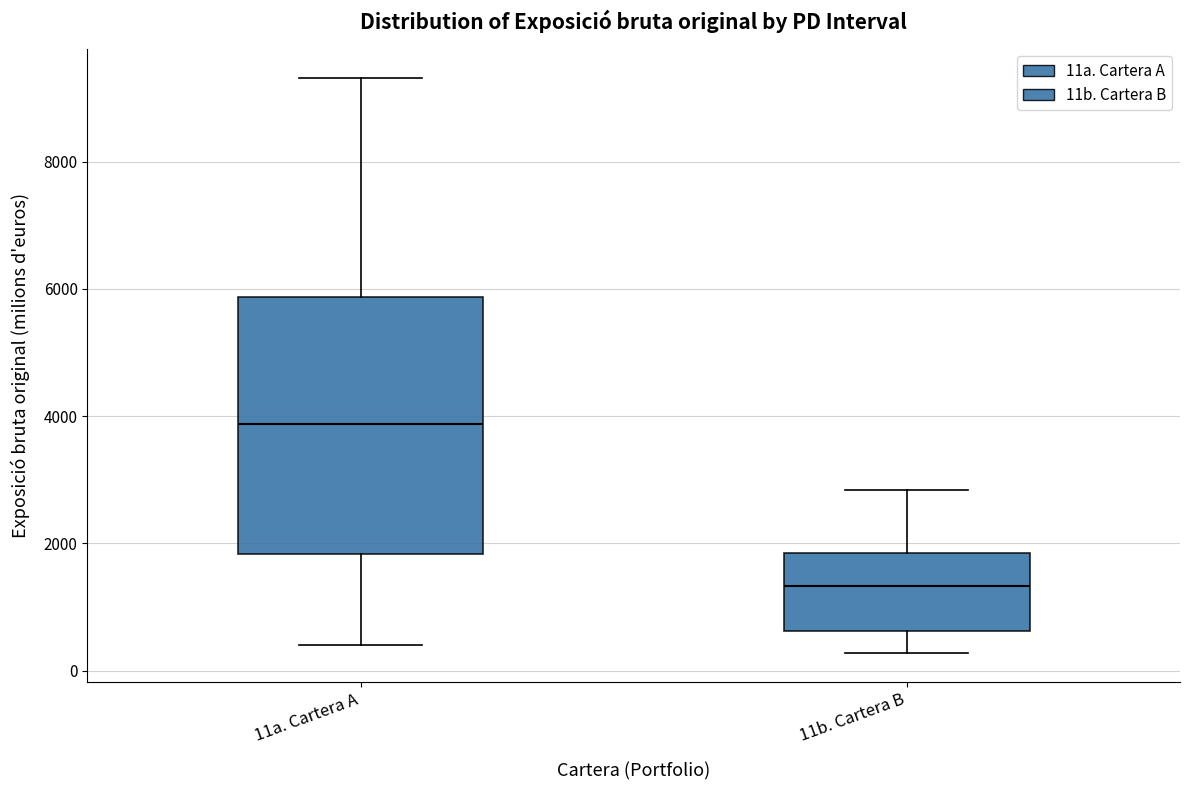

Reading left to right, transcribe this box plot: for each box, give where its median line is, the range the box spans, and where its two whiskers end, as read against the y-axis. The values are not printed on the chart, so give them approximately, as read against the axis.

11a. Cartera A: median 3800, box 1800 to 5800, whiskers 400 to 9400
11b. Cartera B: median 1400, box 600 to 1800, whiskers 200 to 2800